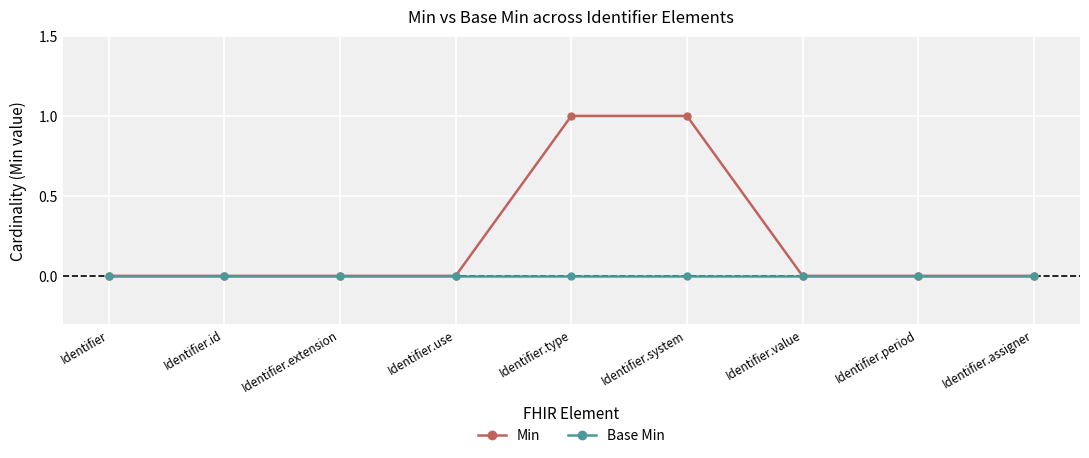

Reading right to left, what are all the values shown in this chart?

Min: Identifier.assigner=0	Identifier.period=0	Identifier.value=0	Identifier.system=1	Identifier.type=1	Identifier.use=0	Identifier.extension=0	Identifier.id=0	Identifier=0
Base Min: Identifier.assigner=0	Identifier.period=0	Identifier.value=0	Identifier.system=0	Identifier.type=0	Identifier.use=0	Identifier.extension=0	Identifier.id=0	Identifier=0